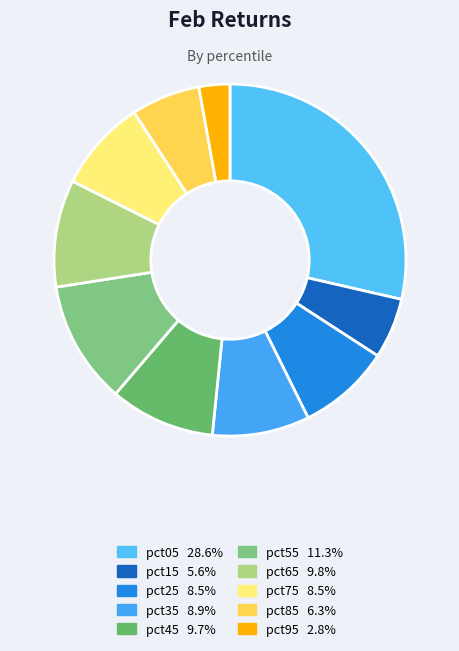

To the nearest percent, what percentage of the pie is pct35?

9%